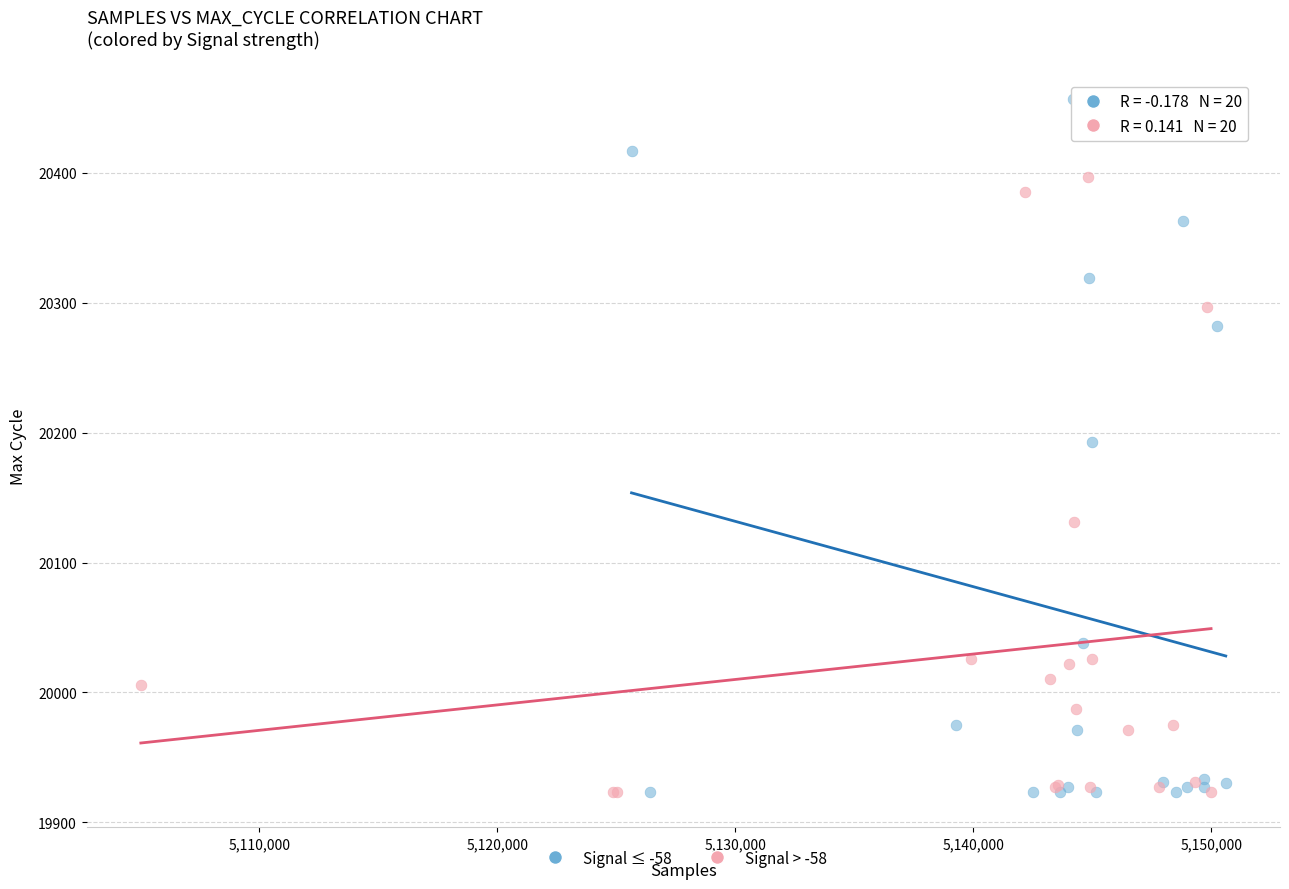

Which series has the largest Y range (max minus min)?

Signal ≤ -58